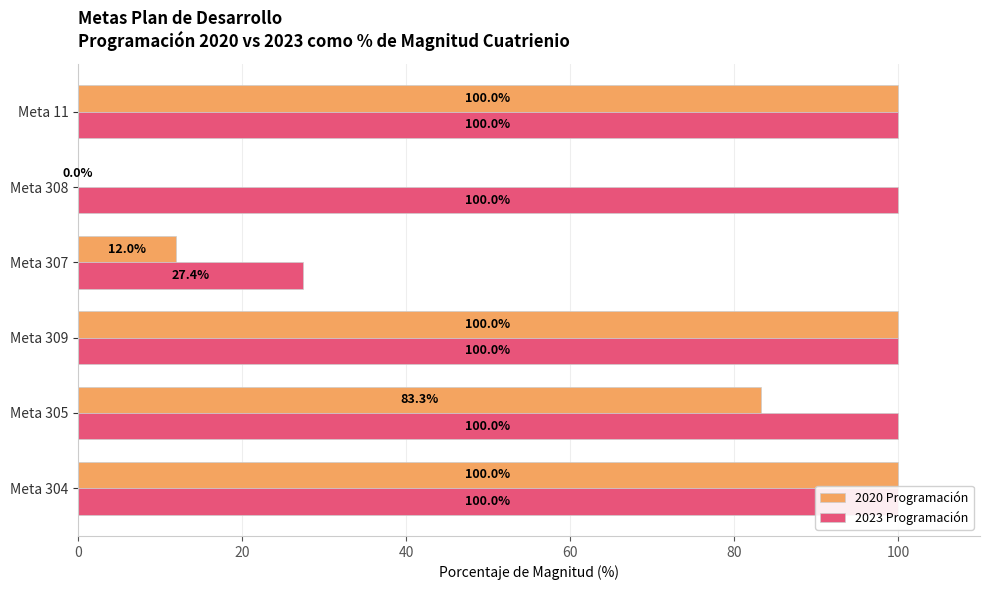

List the series in order of their peak value, lowest first.

2020 Programación, 2023 Programación